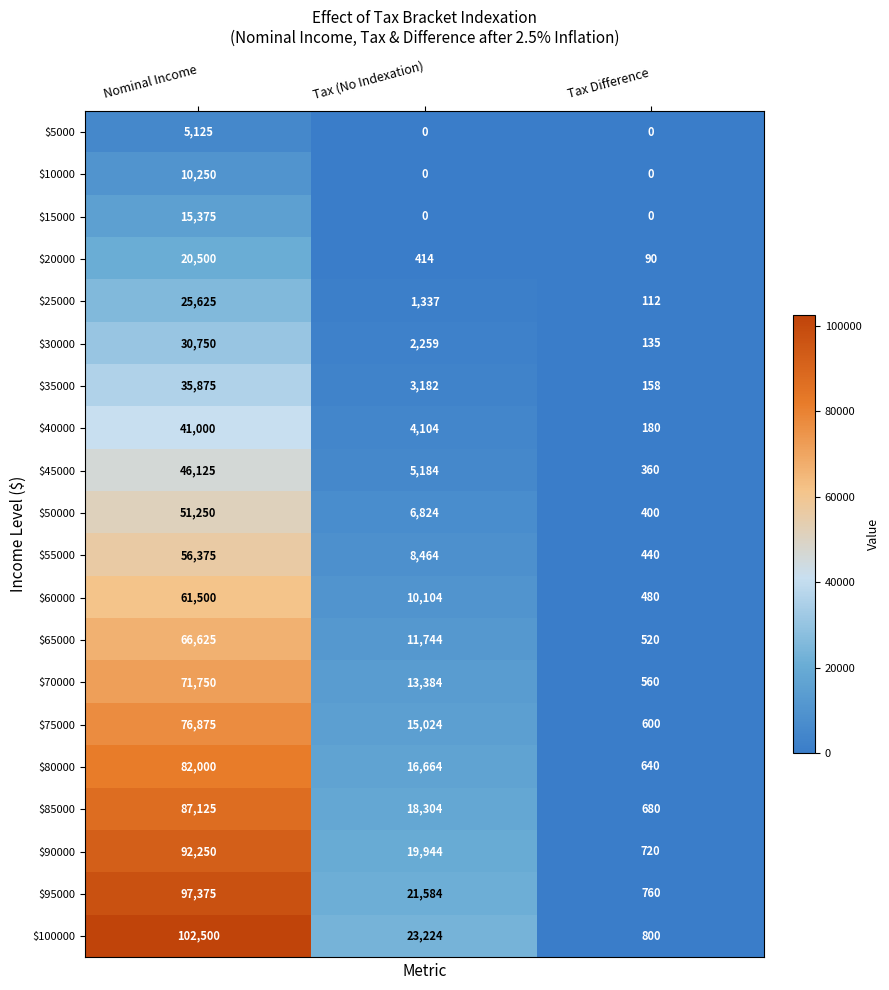

Which series has the widest spread of values?

$100000